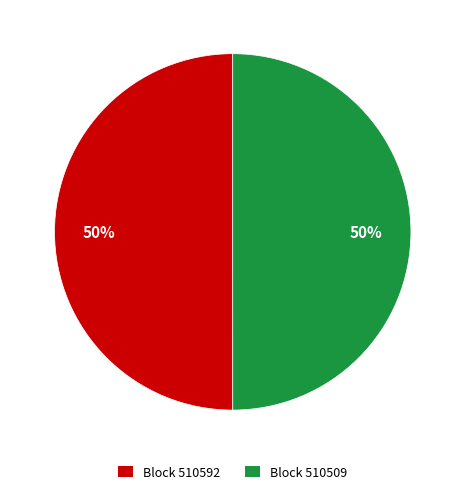

To the nearest percent, what is the average slice percentage?

50%